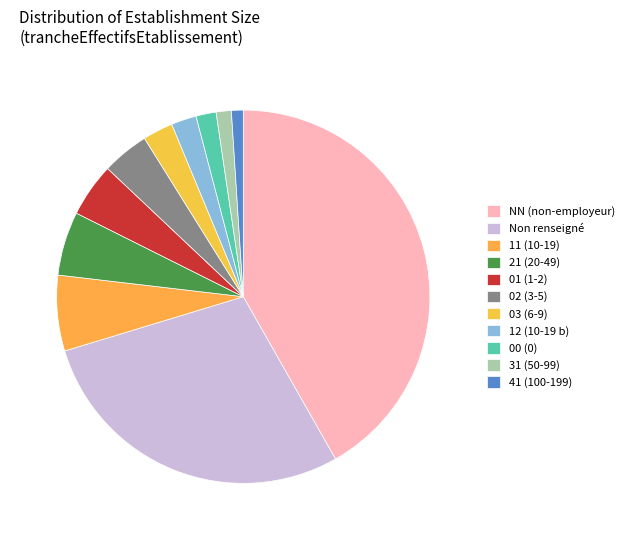

How many slices are in this pie chart?

11